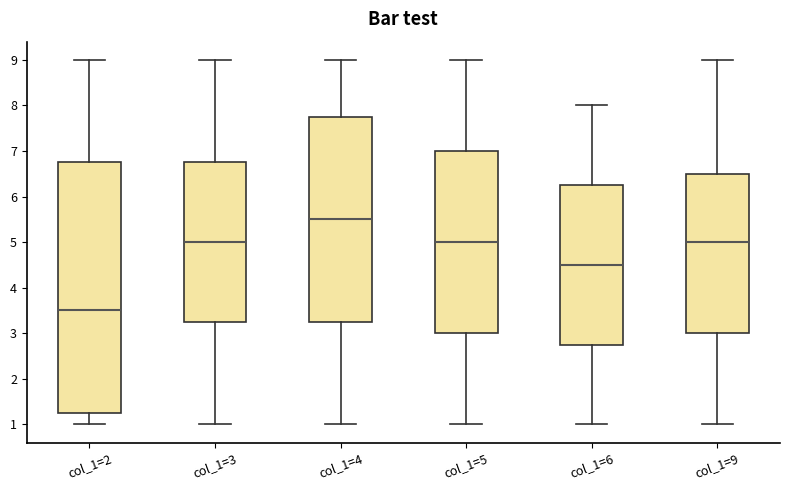

Which box has the highest median line?

col_1=4